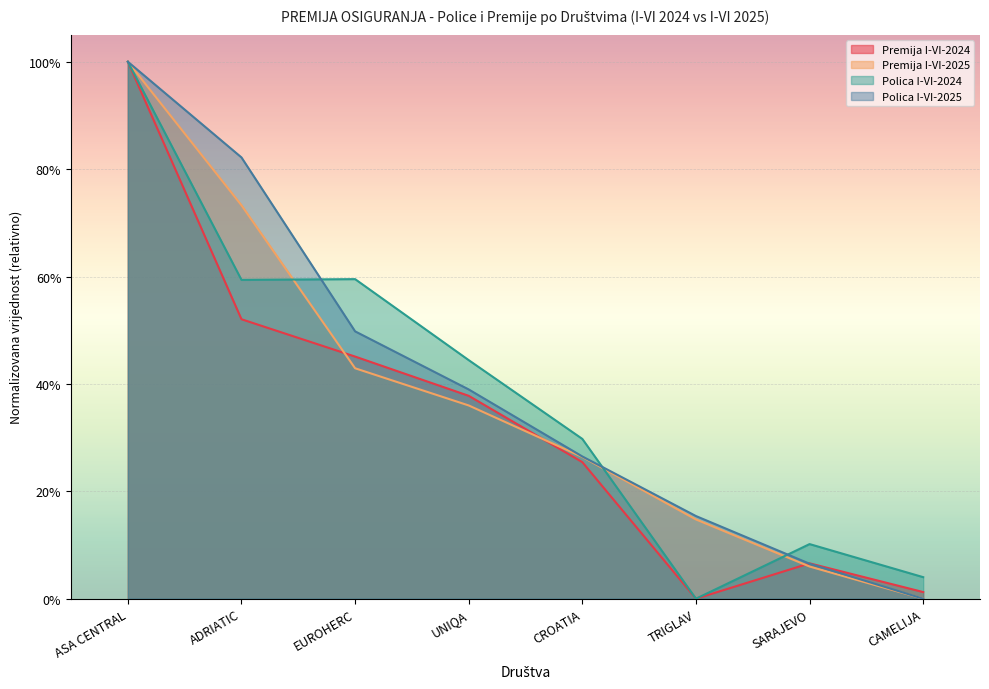

After their last crossing, which series has the higher values: Premija I-VI-2025 or Polica I-VI-2024?

Polica I-VI-2024